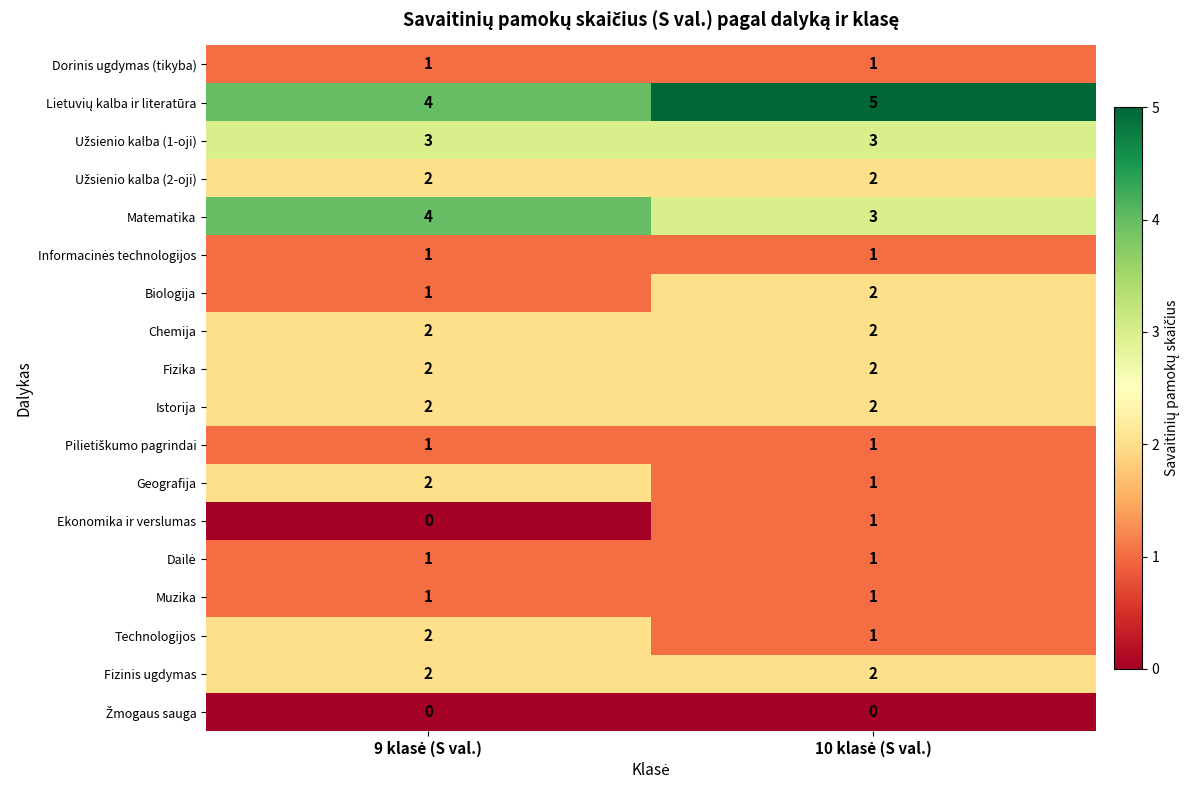

What is the sum of all Chemija values?

4